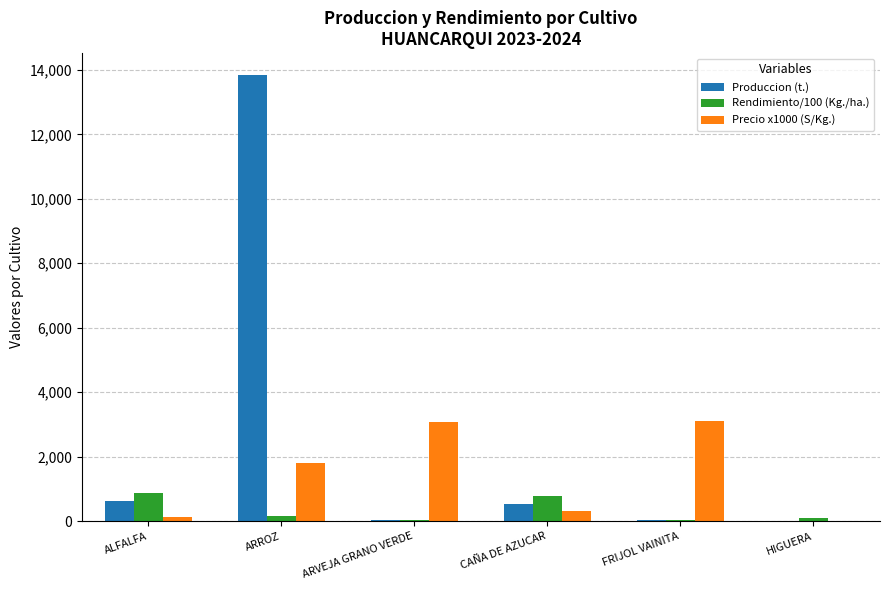

Are the bars grouped side by side (vs. stacked)?

Yes